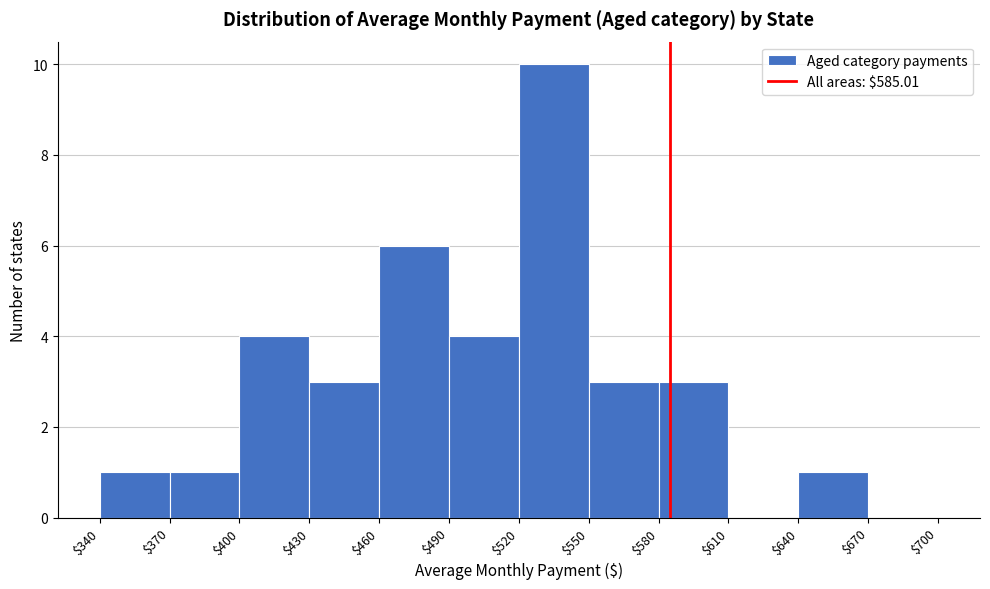

Reading left to right, list every bar in this chart as the range it spans on the x-axis followed by its height. The values are not printed on the chart, so give them approximately, as read against the axis.

$340 to $370: 1
$370 to $400: 1
$400 to $430: 4
$430 to $460: 3
$460 to $490: 6
$490 to $520: 4
$520 to $550: 10
$550 to $580: 3
$580 to $610: 3
$610 to $640: 0
$640 to $670: 1
$670 to $700: 0